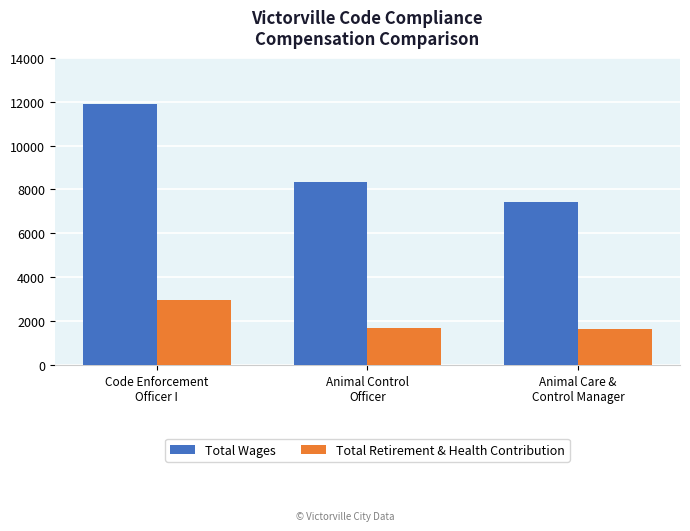

True or false: Total Wages has a value of 3066 at Code Enforcement
Officer I.

False